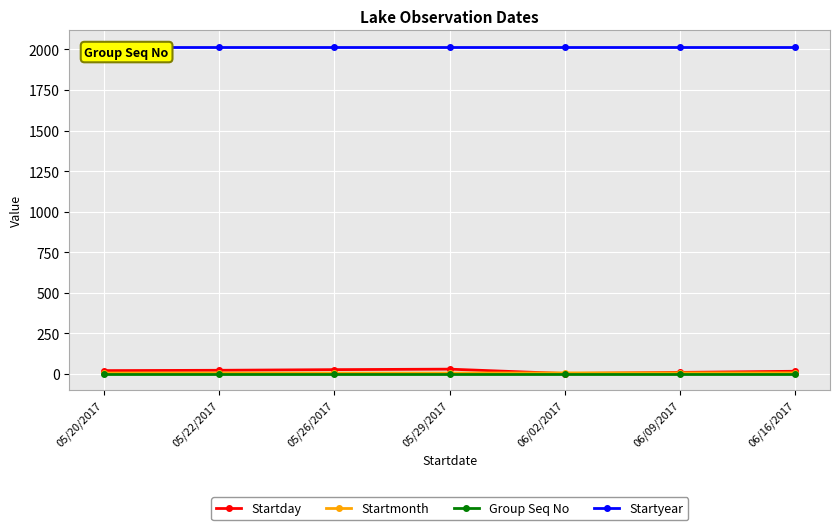

Which category has the highest value across all series?

05/20/2017